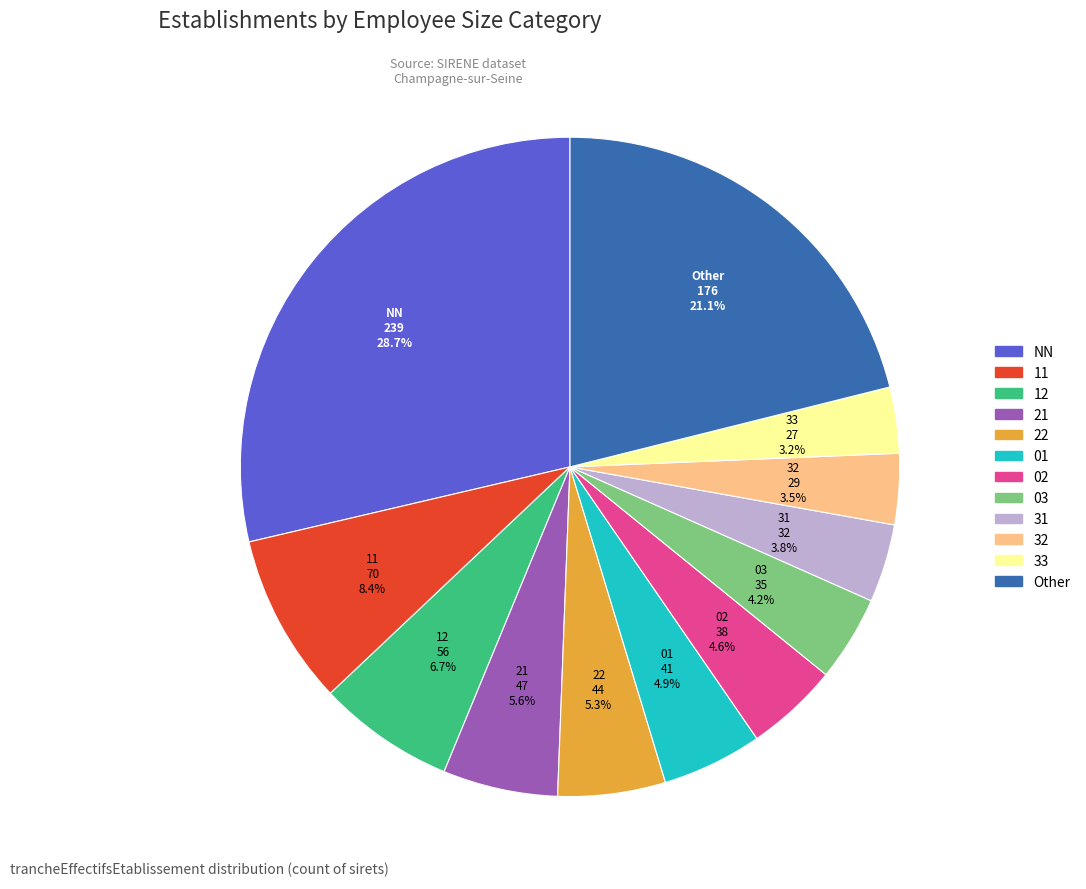

To the nearest percent, what portion does NN represent?

29%